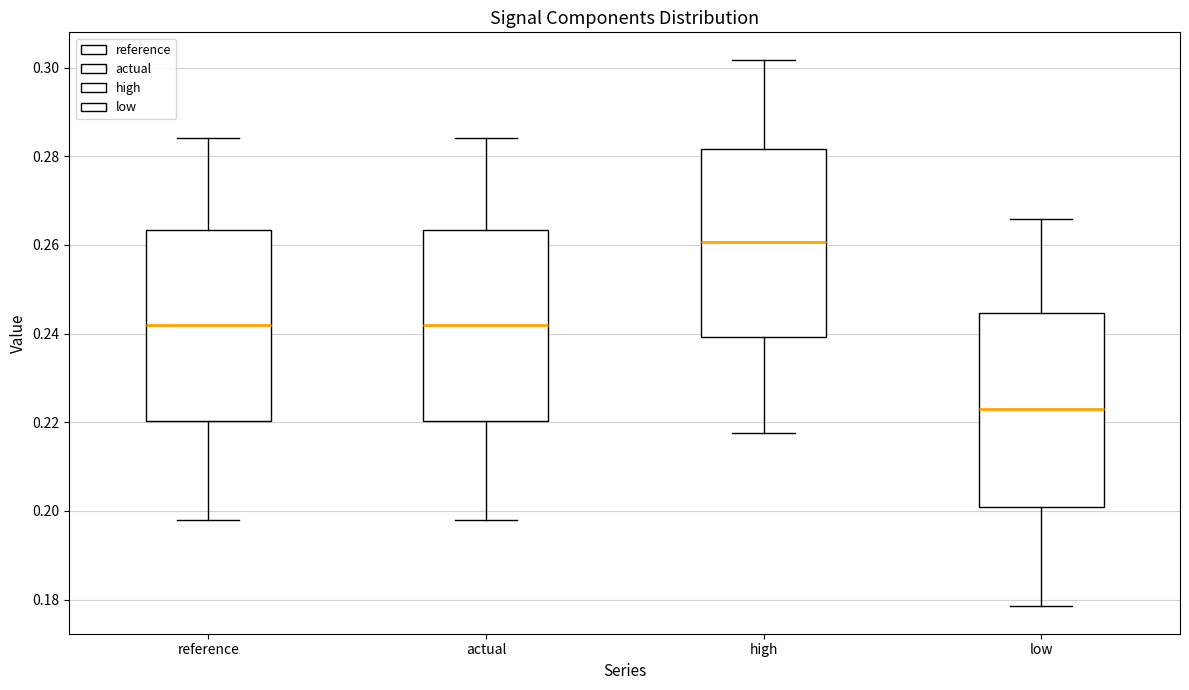

Which box's median line is the lowest?

low